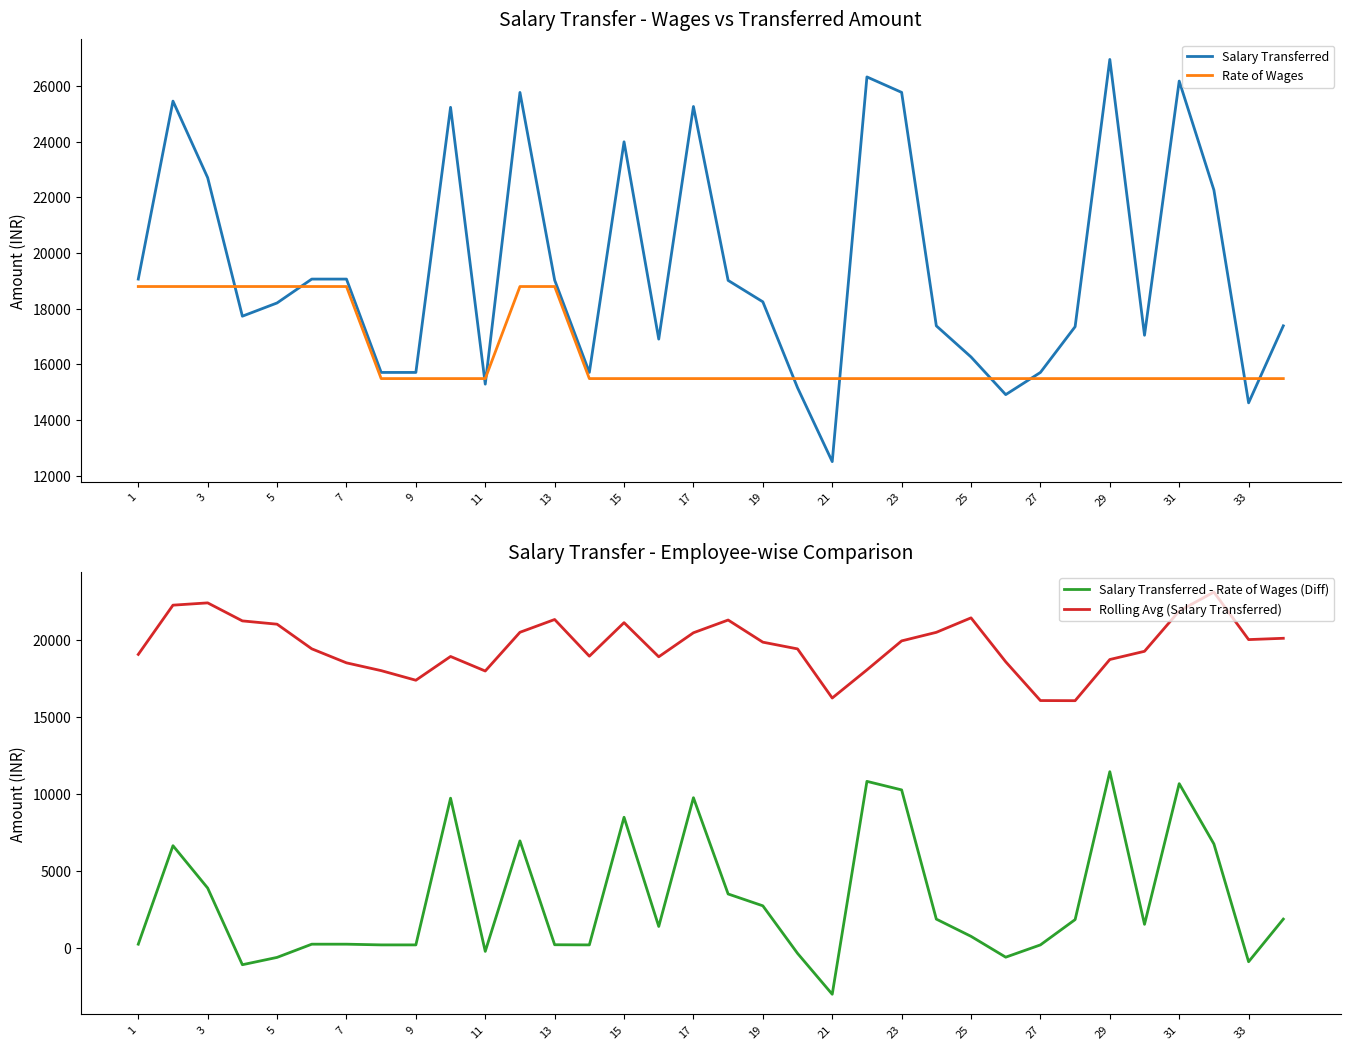

What are all the series names shown in the legend?

Salary Transferred, Rate of Wages, Salary Transferred - Rate of Wages (Diff), Rolling Avg (Salary Transferred)